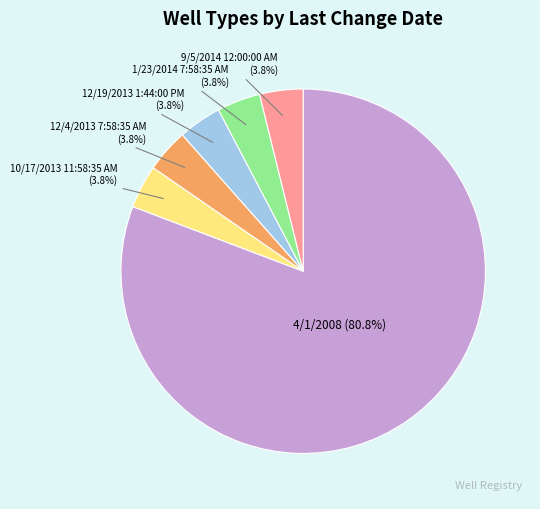

Is there a majority slice in this chart?

Yes